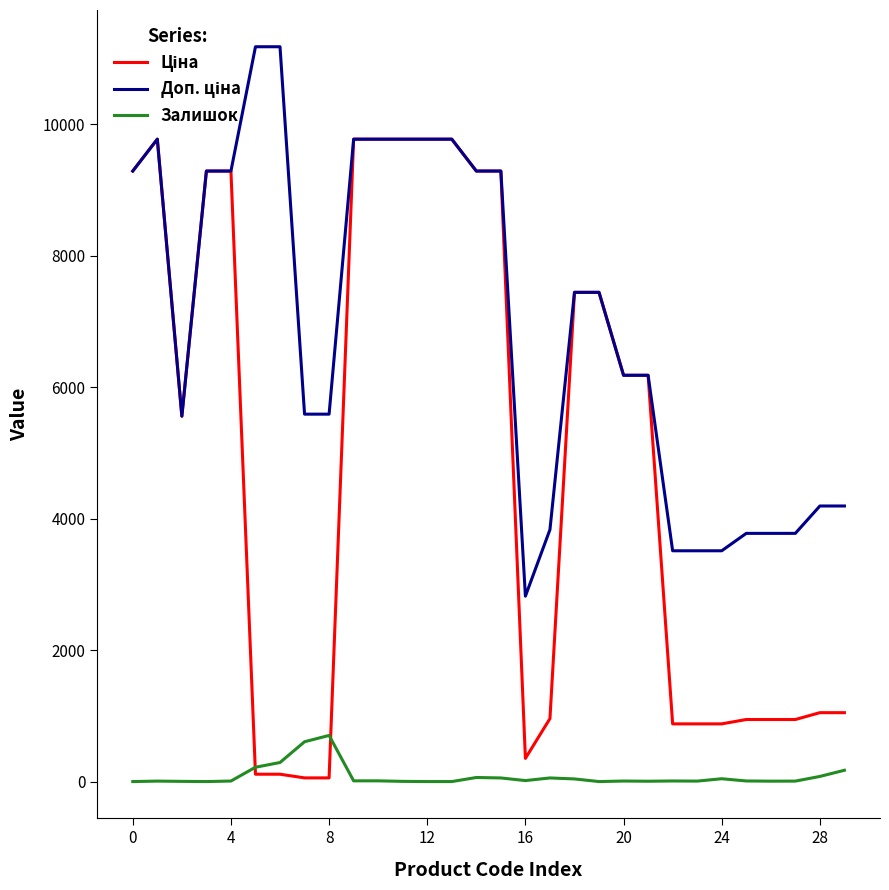

What is the maximum value shown in the chart?

11182.0